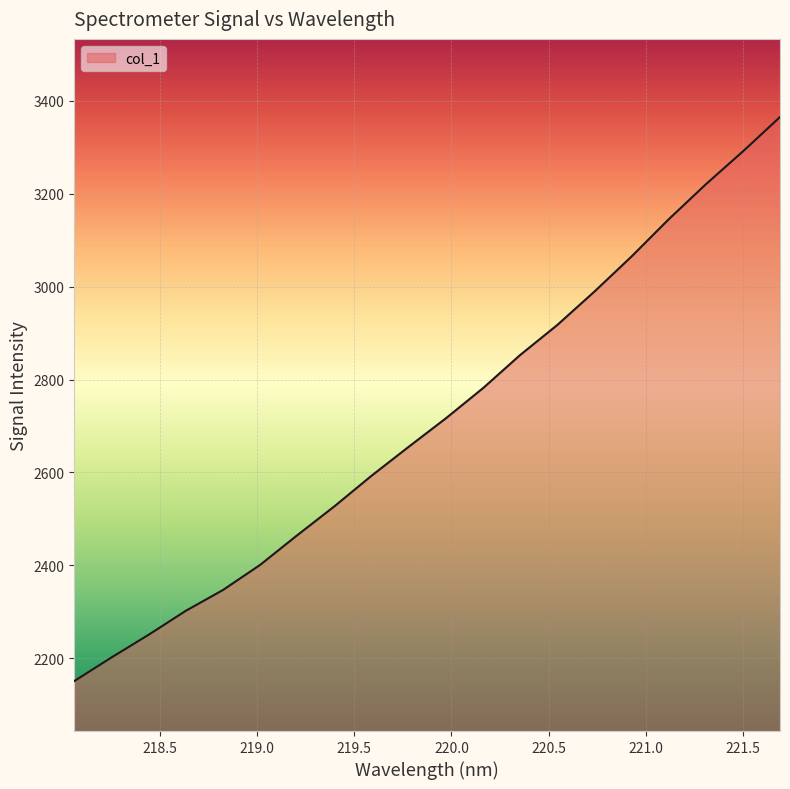

Does the chart have visible grid lines?

Yes